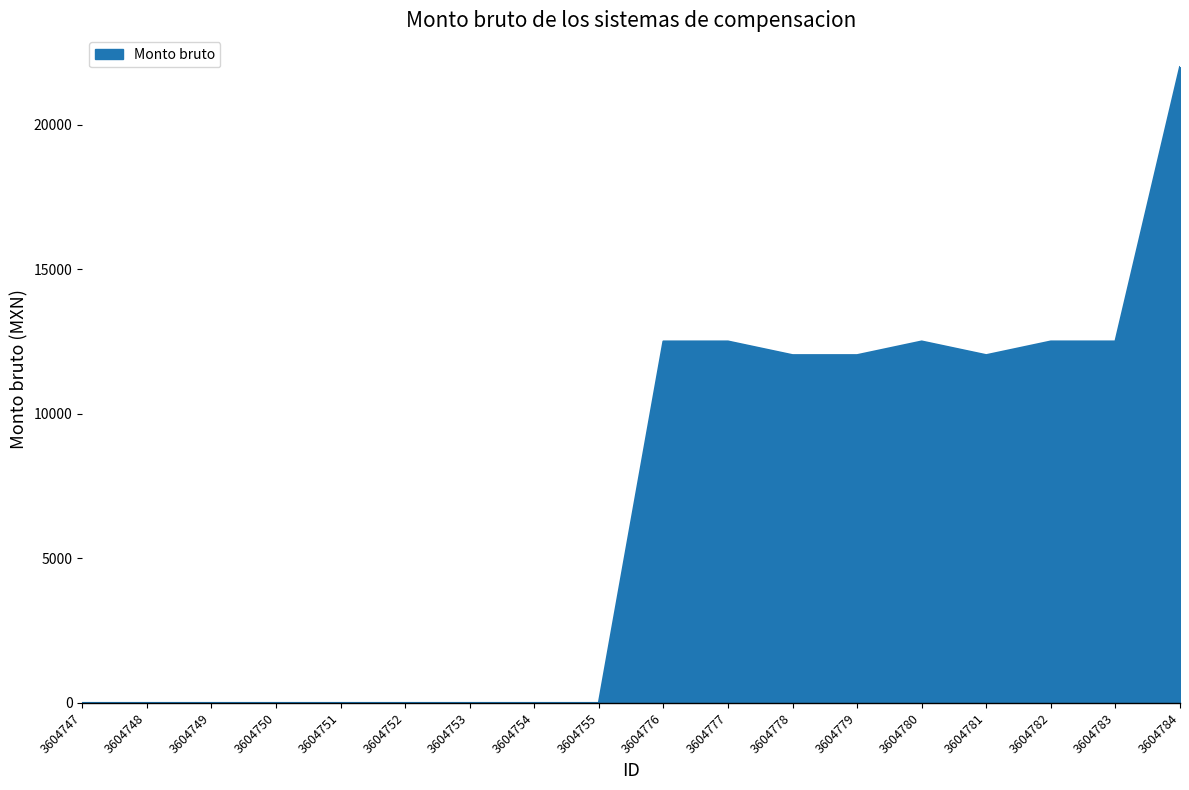

The value at 3604776 is 12507.3. True or false?

True